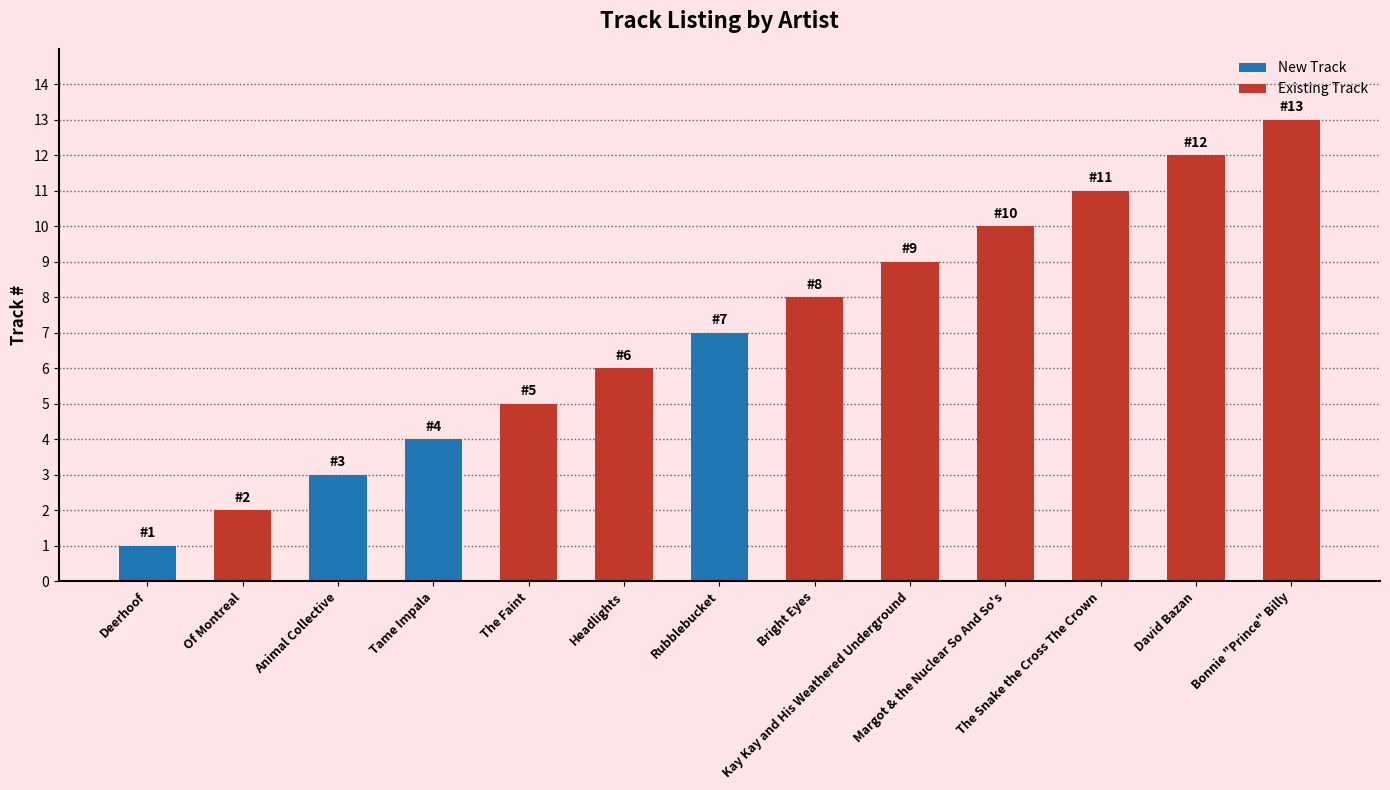

How many data points are less than 7?

6